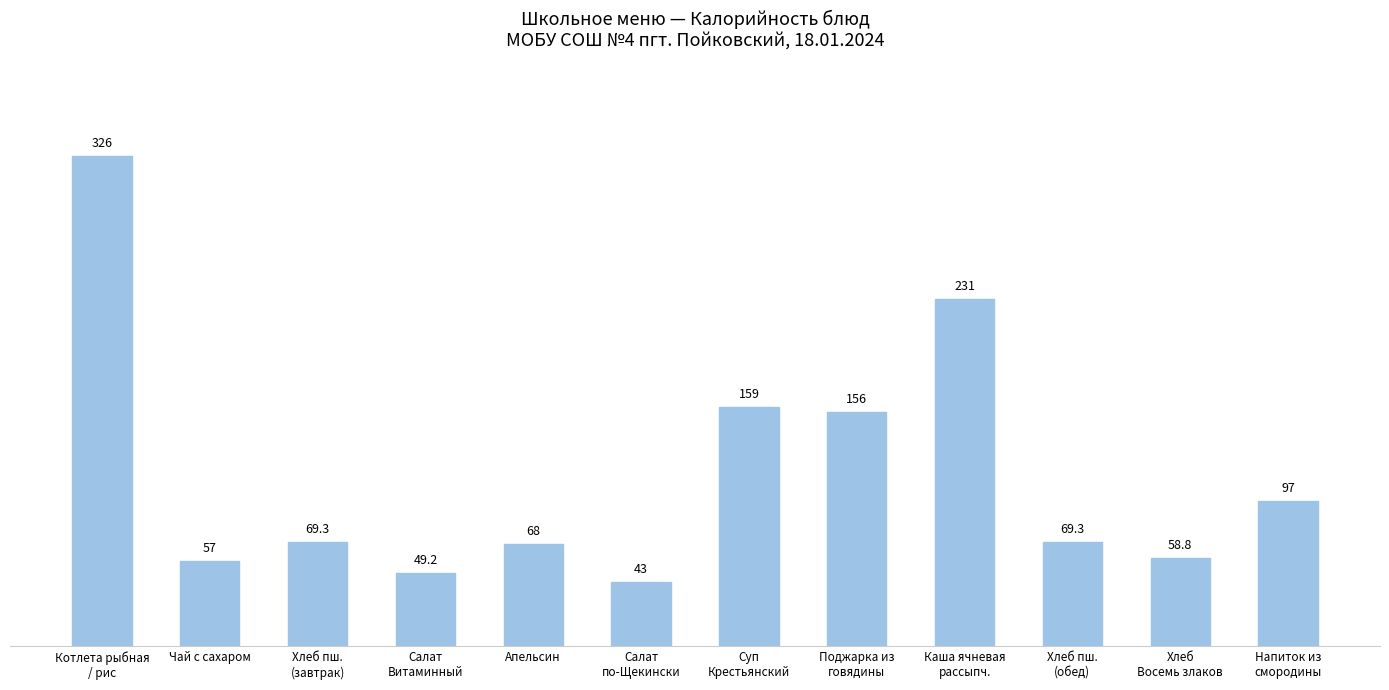

What is the average value?

115.3